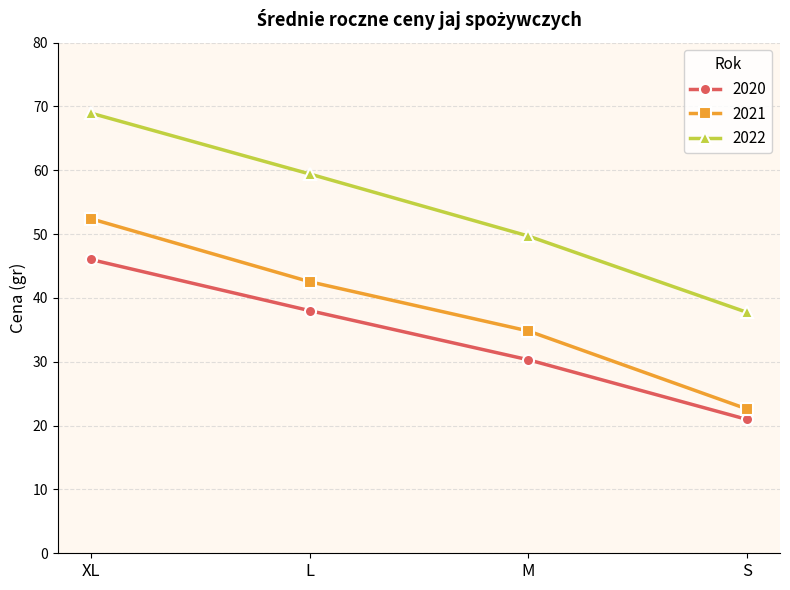

What is the average value of the 2022 series?

53.9